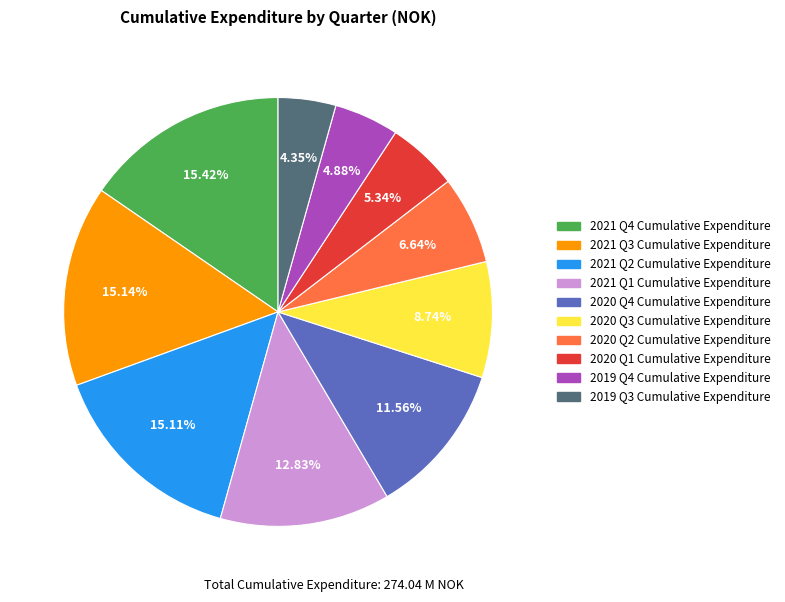

Is it true that 2020 Q2 Cumulative Expenditure is 1% of the pie?

False